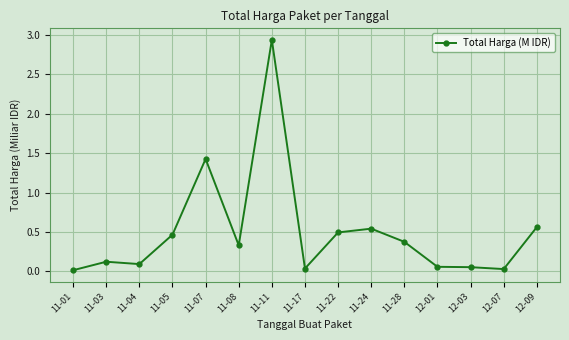

Which label corresponds to the largest value in the chart?

11-11